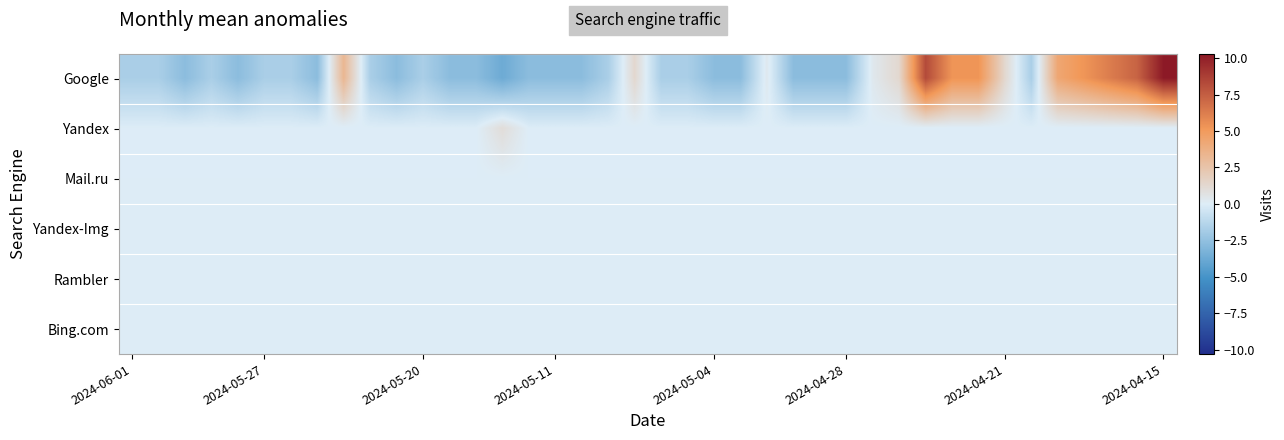

Count the number of data series in this chart.

6